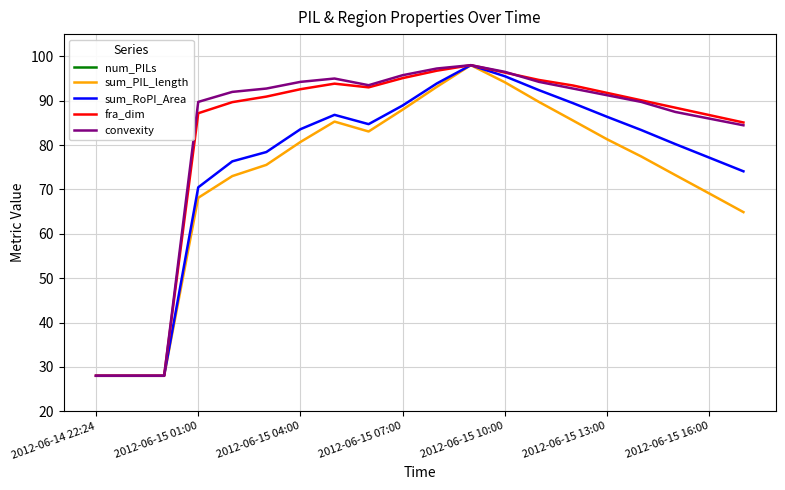

True or false: fra_dim and sum_PIL_length intersect in this chart.

False